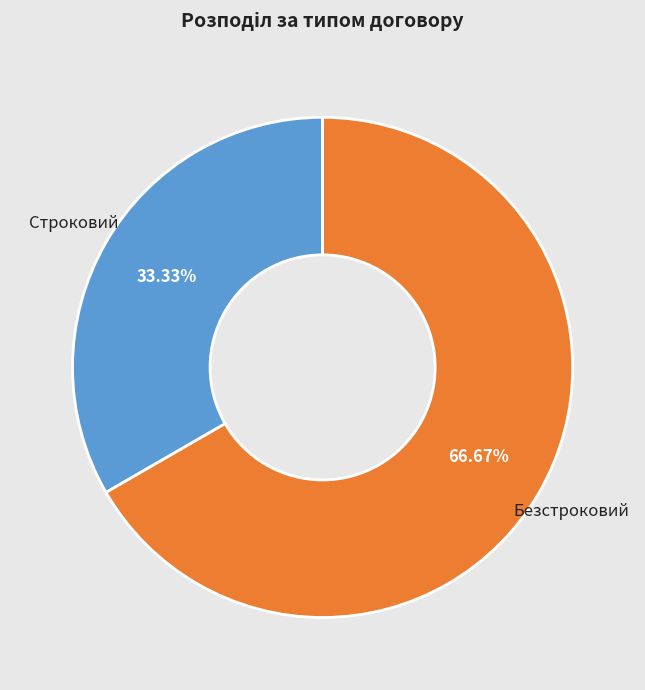

Which category has the smallest portion of the pie?

Строковий